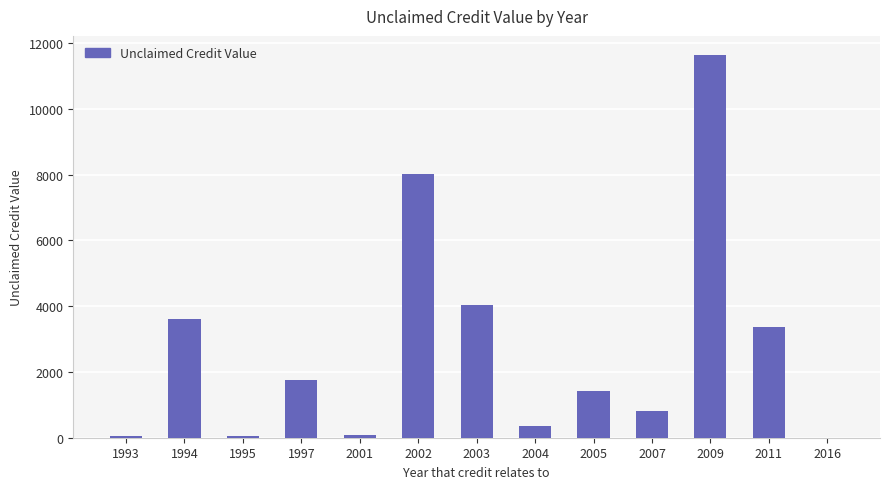

The value at 2002 is 8014.2. True or false?

True